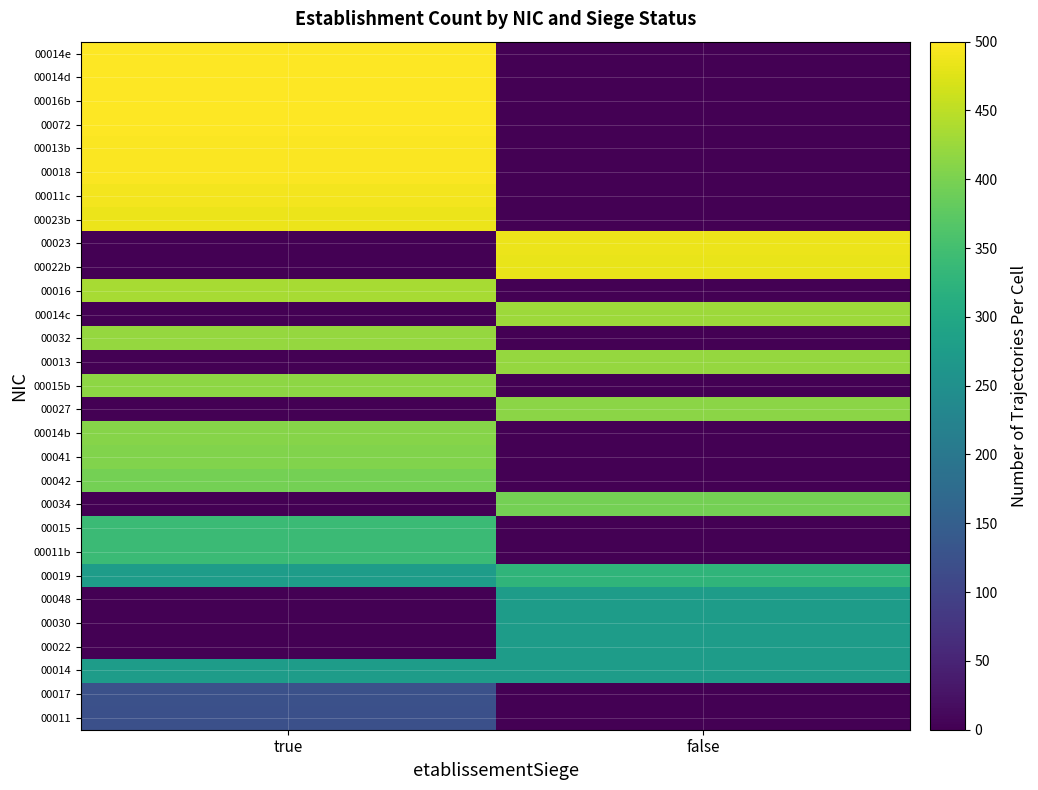

At which category is the sum across all series the highest?

true